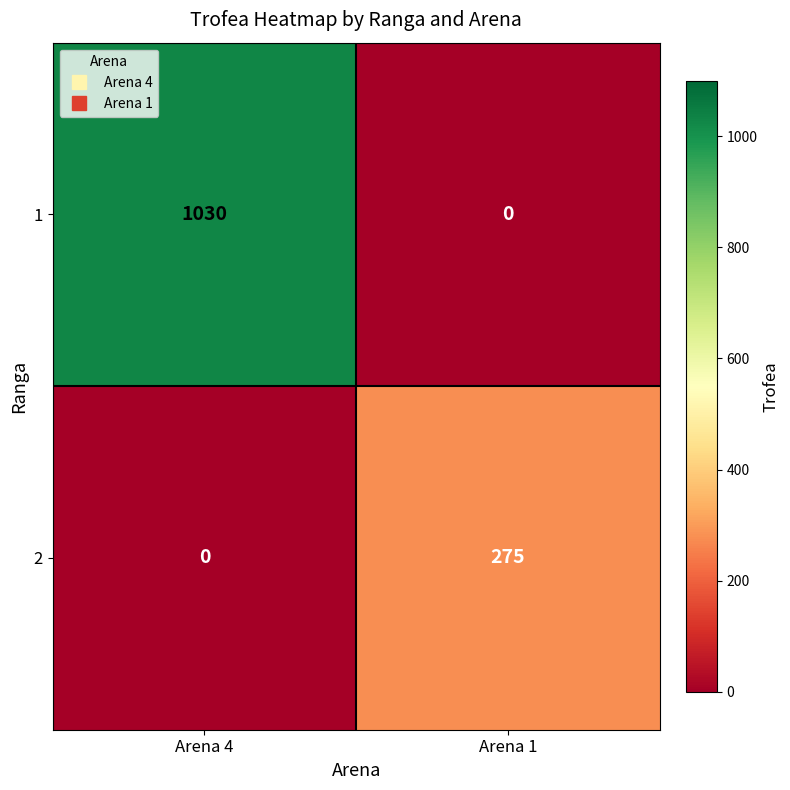

The value of 1 at Arena 1 is 0. True or false?

True